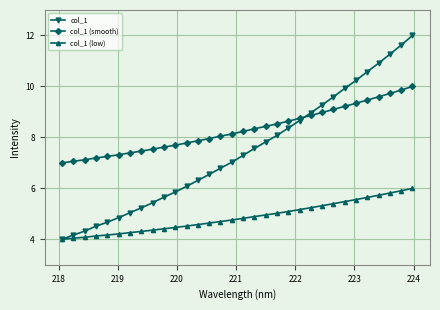

Rank the series by their average value, from highest to lowest.

col_1 (smooth), col_1, col_1 (low)